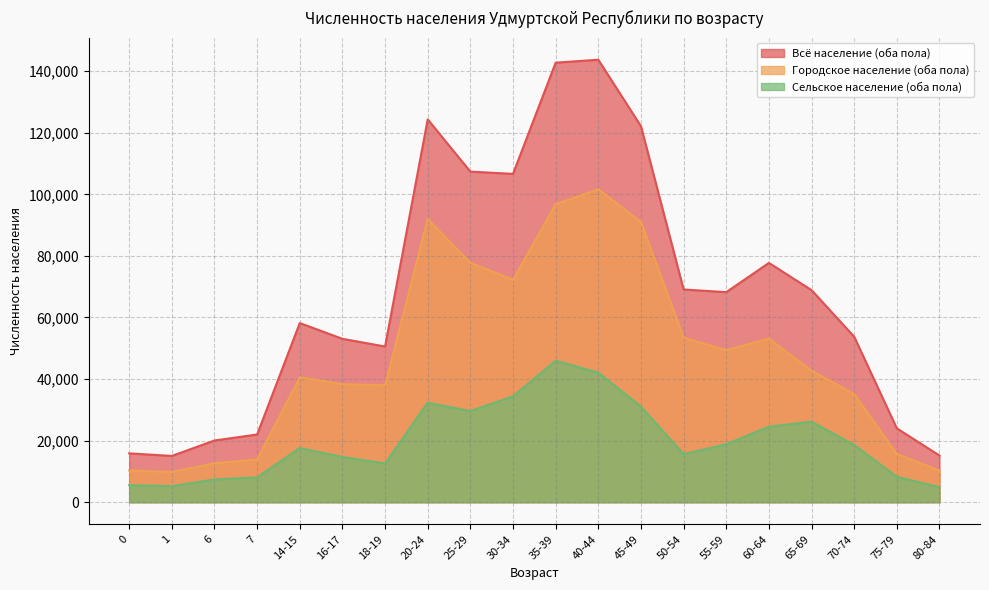

Is it true that Всё население (оба пола) equals 65257 at 35-39?

False